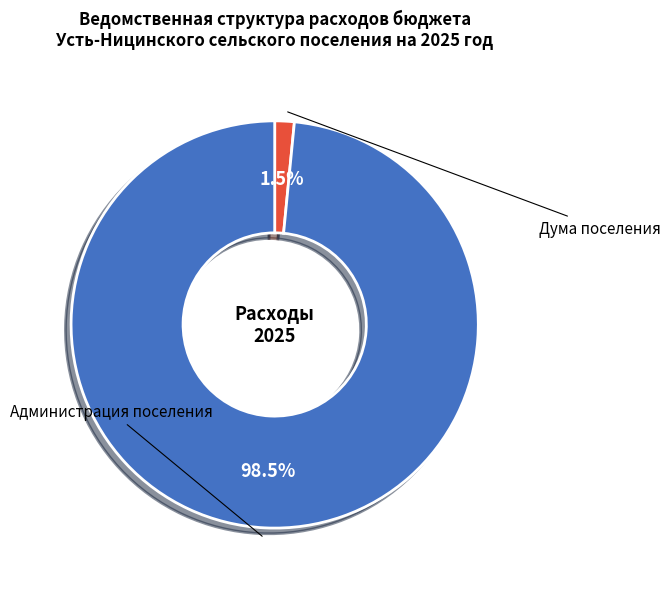

Does any single category account for the majority?

Yes